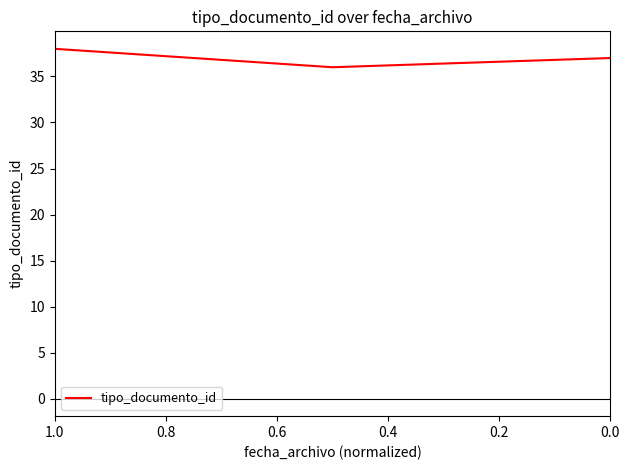

What is the difference between the second highest and minimum values?

1